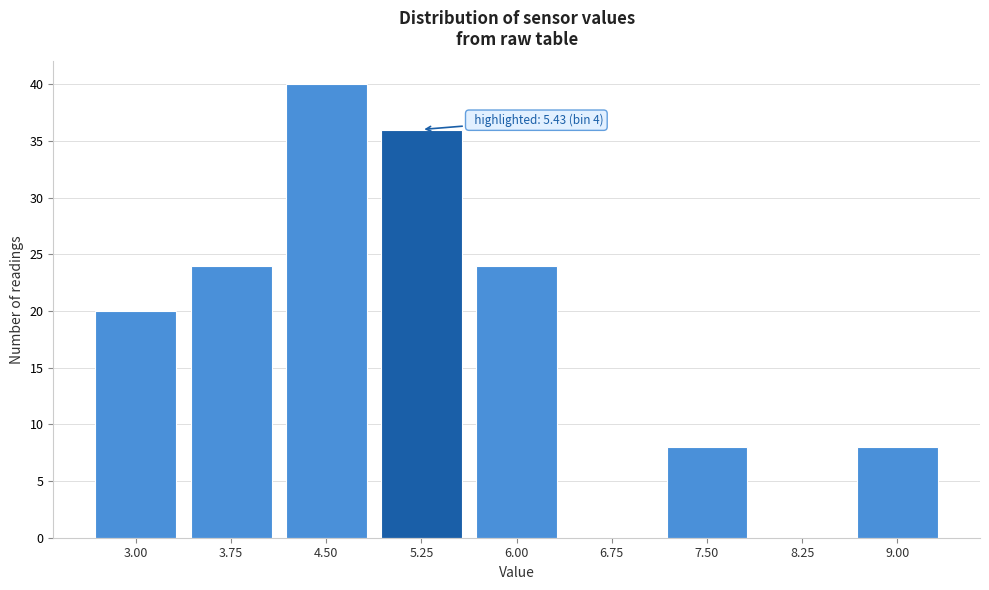

Reading left to right, extract all data points from this chart.

3.00=20	3.75=24	4.50=40	5.25=36	6.00=24	6.75=0	7.50=8	8.25=0	9.00=8